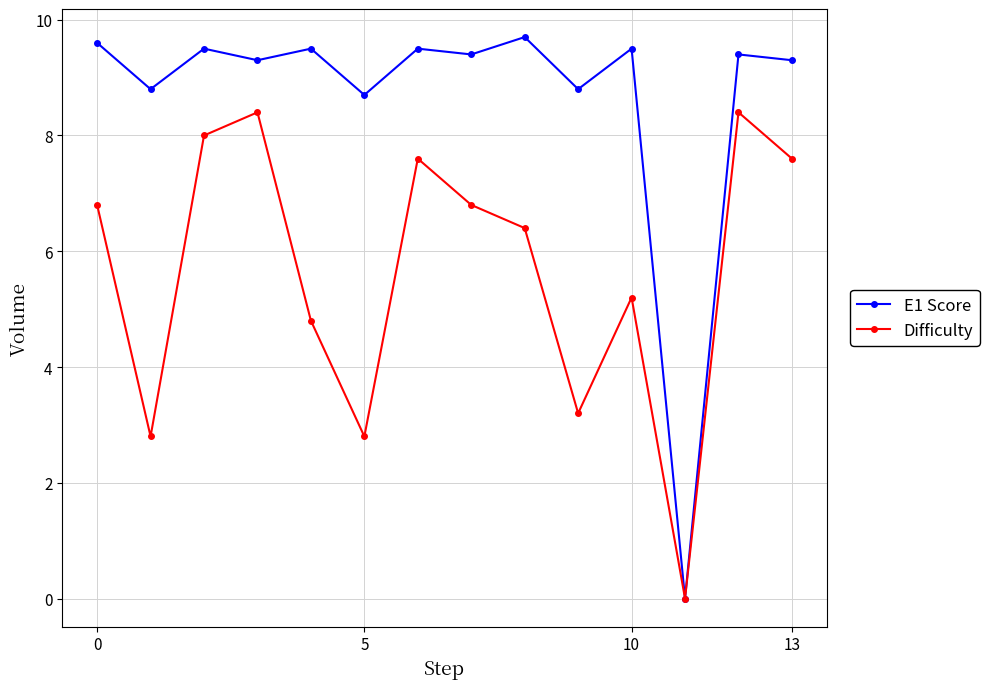

Rank the series by their average value, from highest to lowest.

E1 Score, Difficulty